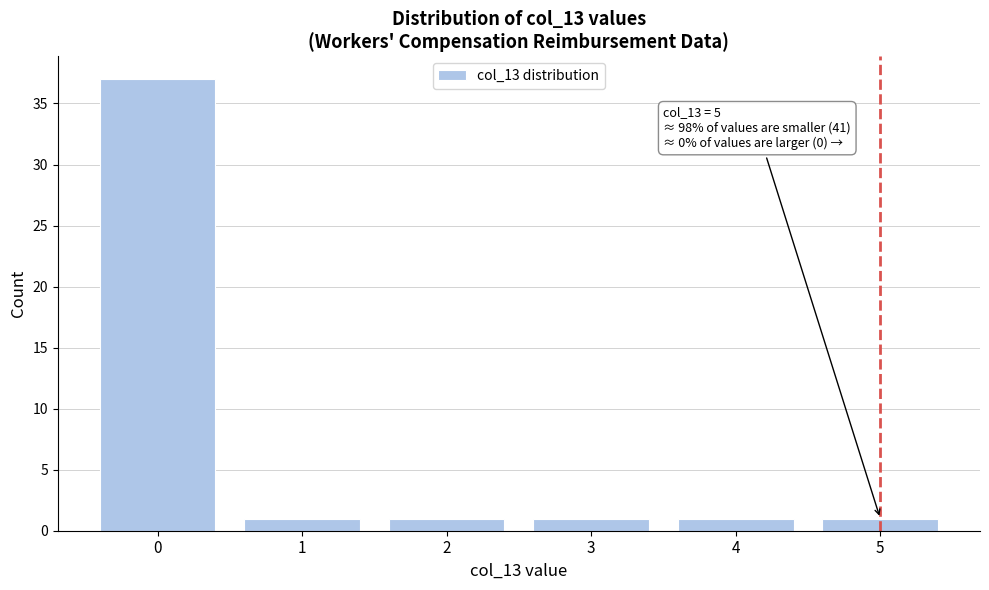

Over which range of the x-axis is the bar tallest?

-0.5 to 0.5